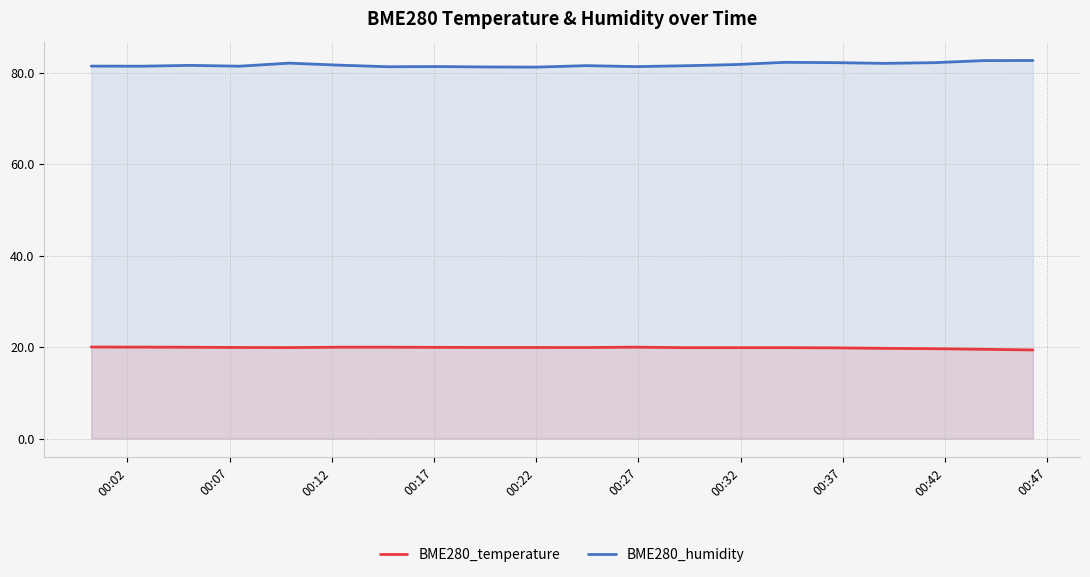

Which series has the largest total across all categories?

BME280_humidity